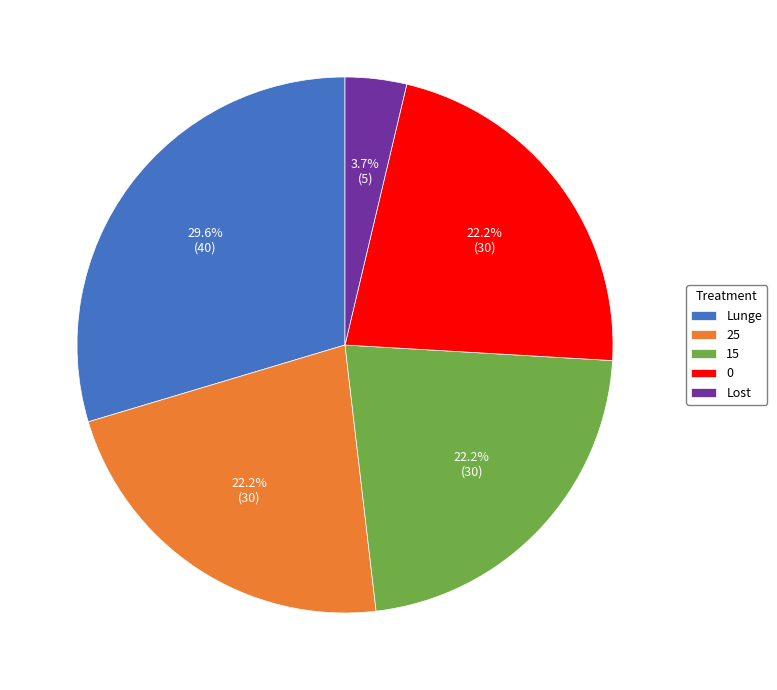

What is the largest slice in the pie chart?

Lunge